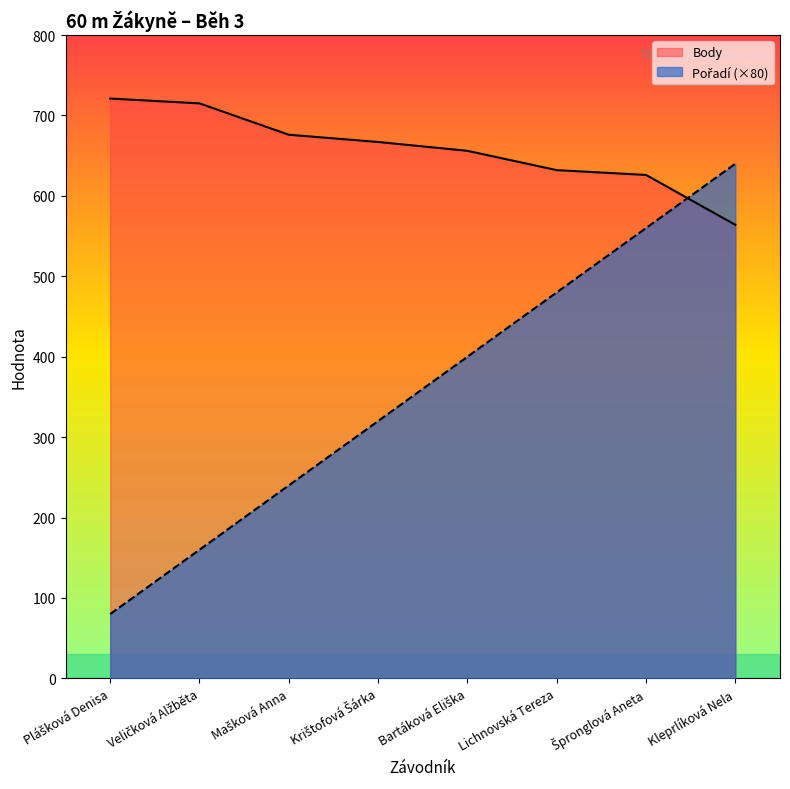

What are all the series names shown in the legend?

Pořadí, Body